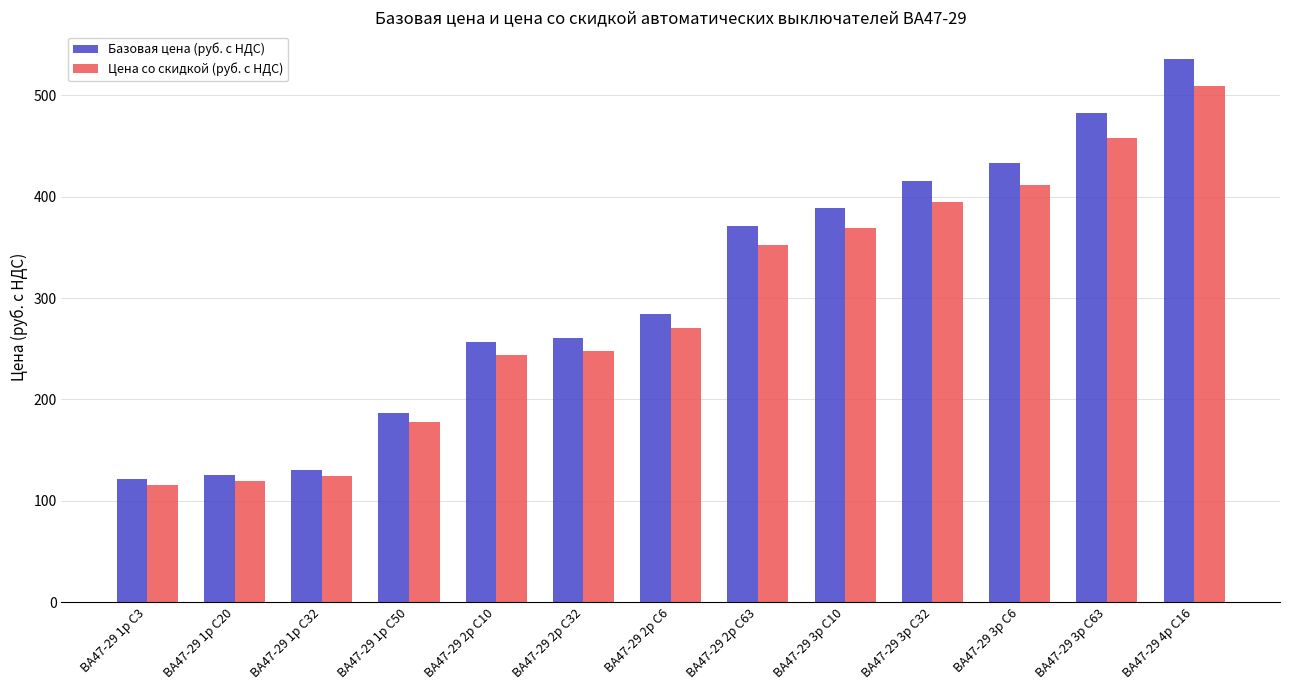

What is the value of the Базовая цена (руб. с НДС) bar at the 11th from the left?

433.2